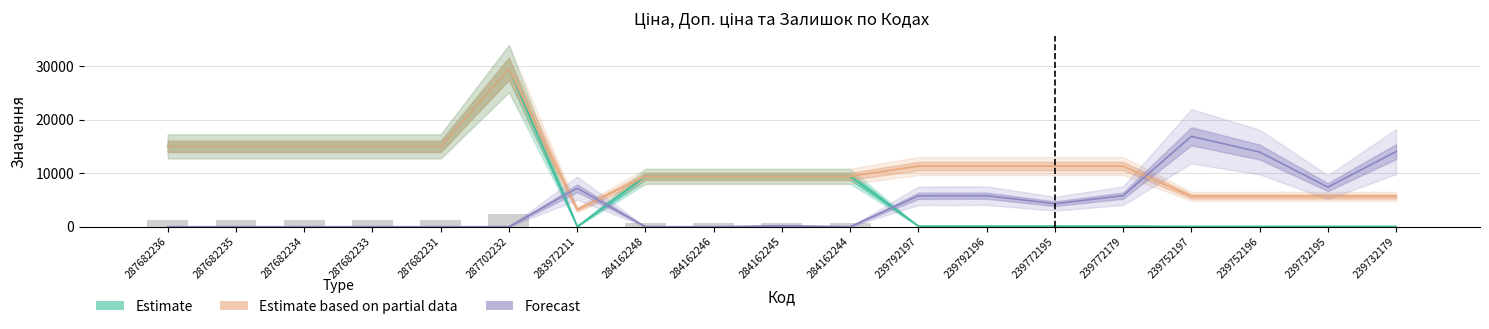

How many distinct data groups are displayed?

3